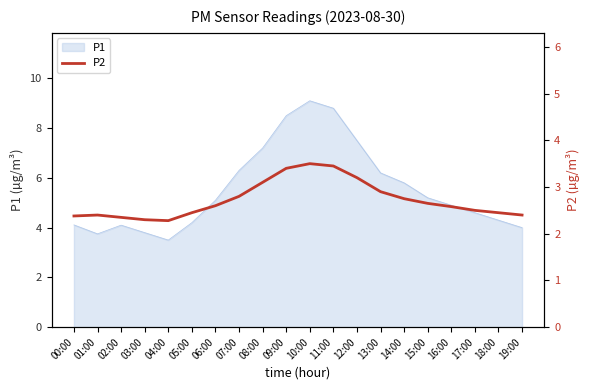

Reading right to left, what are all the values shown in this chart?

19:00=2.4	18:00=2.5	17:00=2.5	16:00=2.6	15:00=2.6	14:00=2.8	13:00=2.9	12:00=3.2	11:00=3.5	10:00=3.5	09:00=3.4	08:00=3.1	07:00=2.8	06:00=2.6	05:00=2.5	04:00=2.3	03:00=2.3	02:00=2.4	01:00=2.4	00:00=2.4